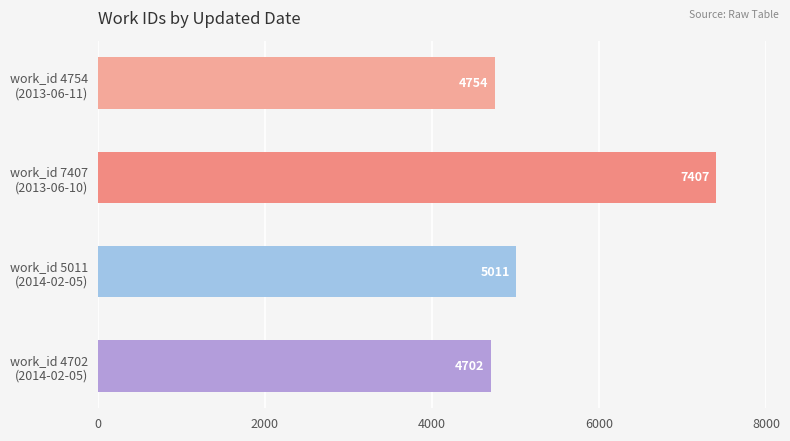

What is the maximum value shown in the chart?

7407